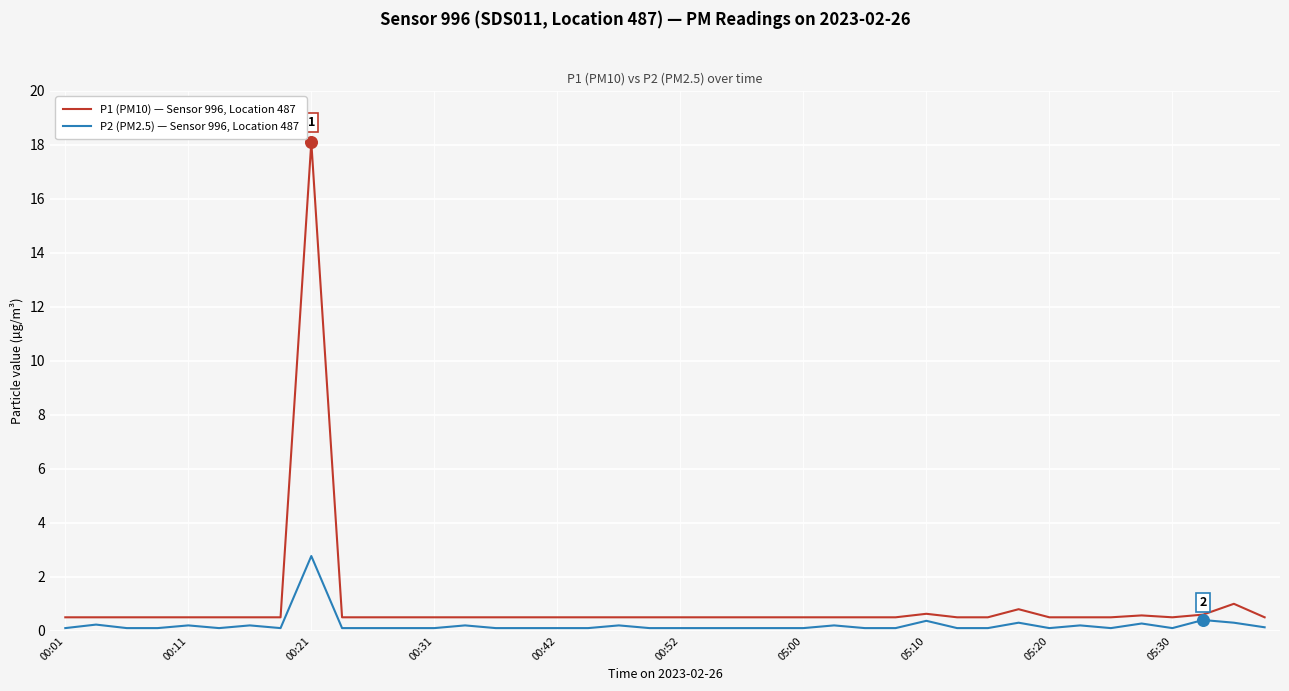

Which series has the widest spread of values?

P1 (PM10) — Sensor 996, Location 487